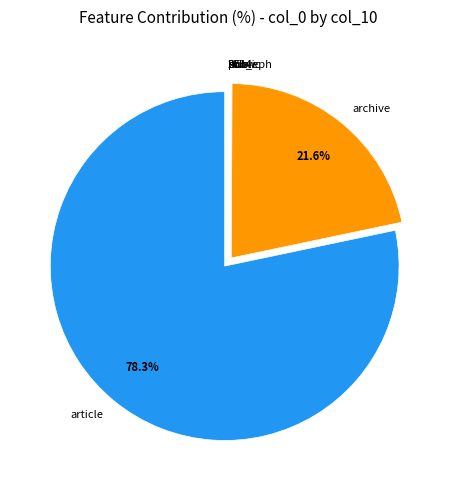

How much of the chart is everything except archive?

78.4%